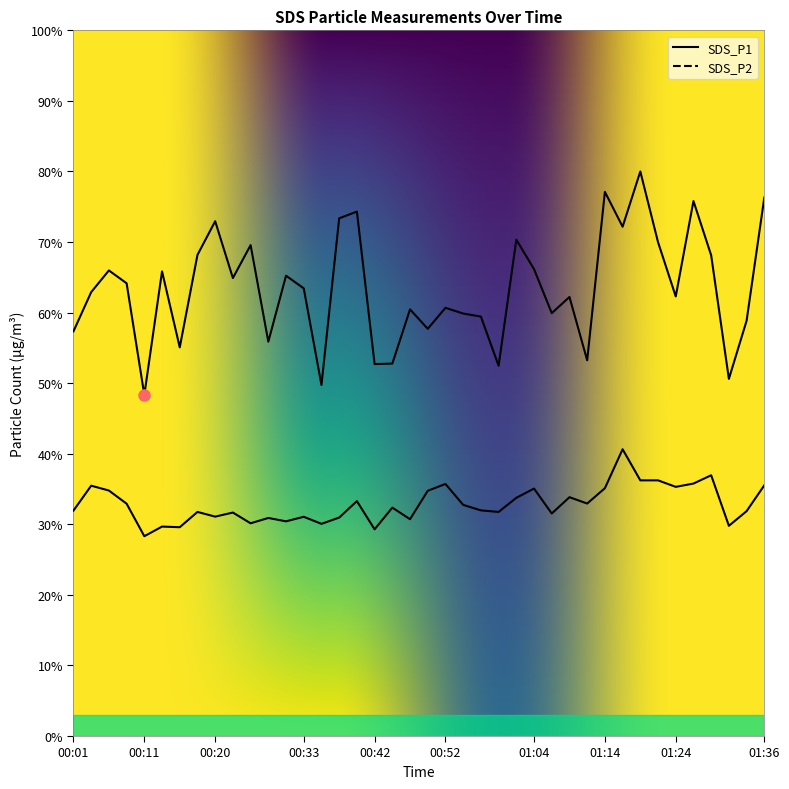

Is the value of SDS_P2 at 00:59 greater than the value of SDS_P1 at 00:03?

No